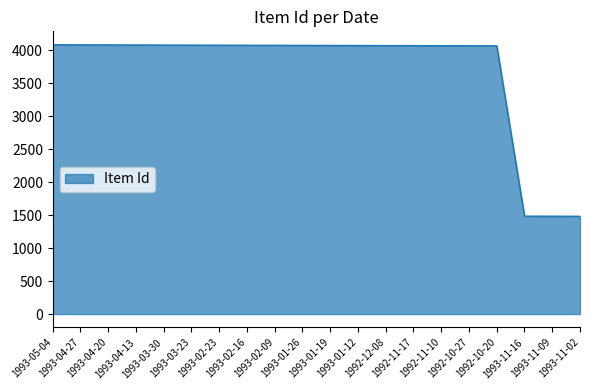

The value at 1993-02-23 is 7038. True or false?

False